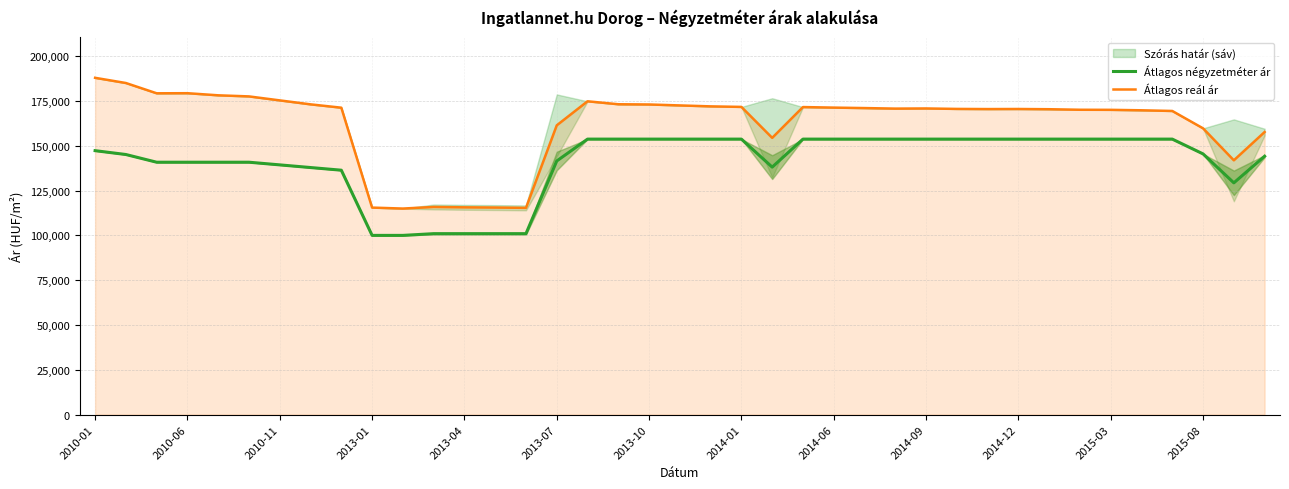

At how many categories does at least one series exceed 167241?

28